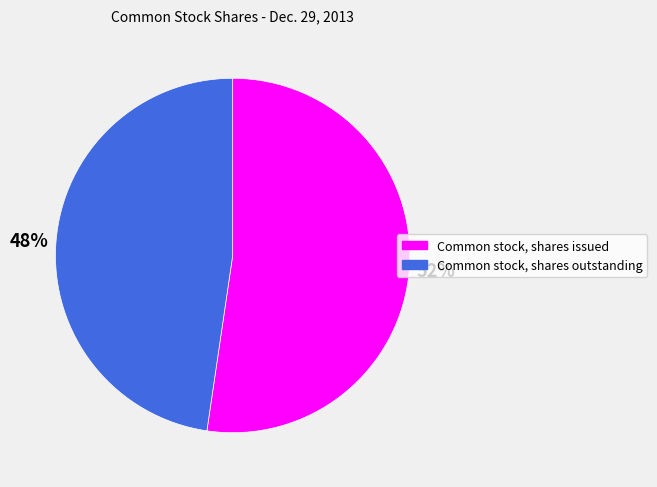

Between Common stock, shares outstanding and Common stock, shares issued, which is larger?

Common stock, shares issued